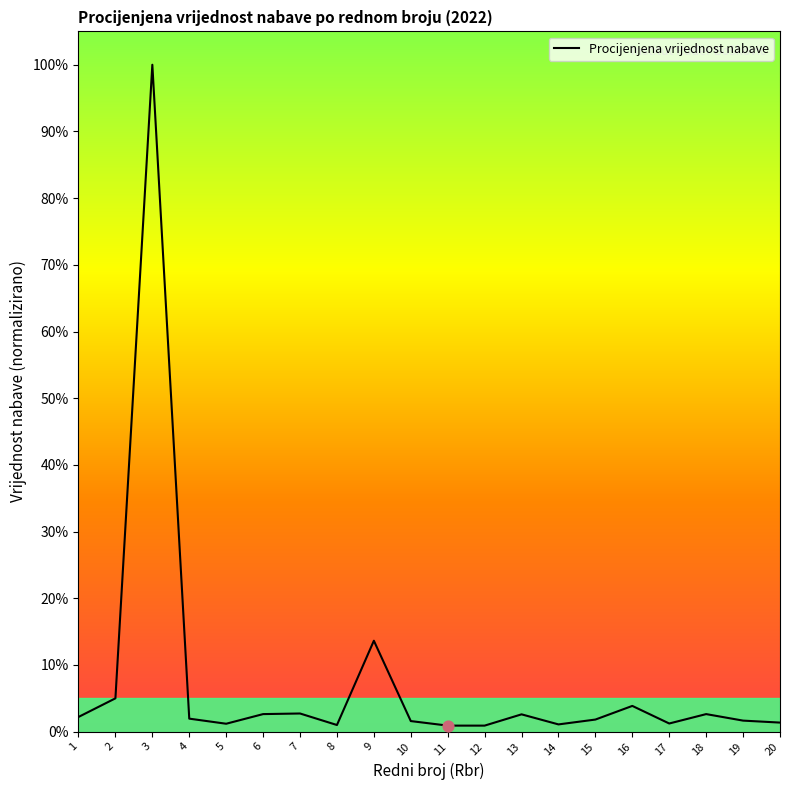

What is the change in value from 6 to 12?

-1.7